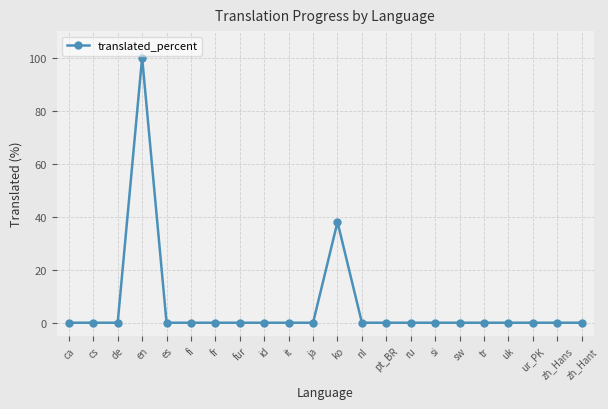

The value at tr is 0. True or false?

True